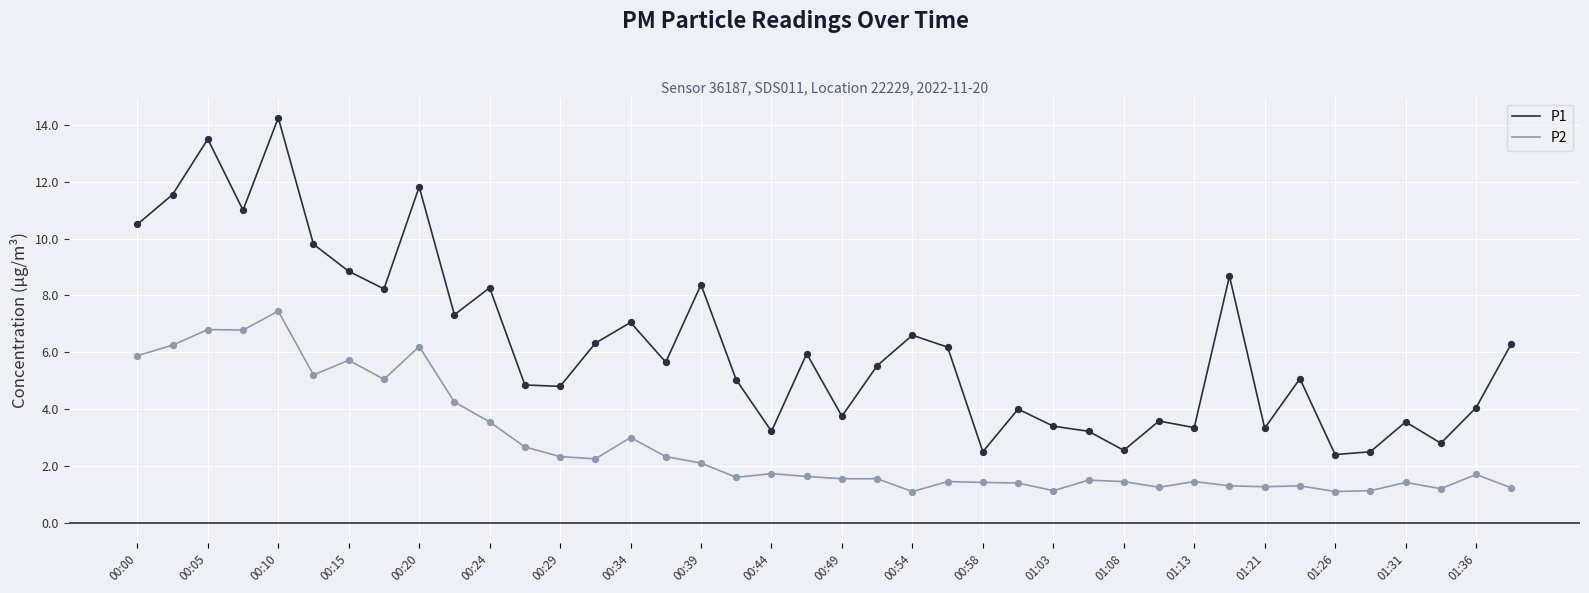

What are all the series names shown in the legend?

P1, P2